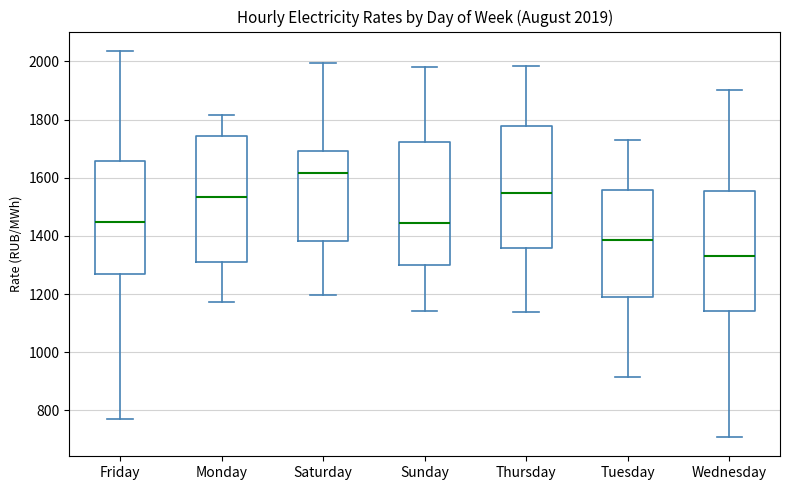

Which box's median line is the highest?

Saturday